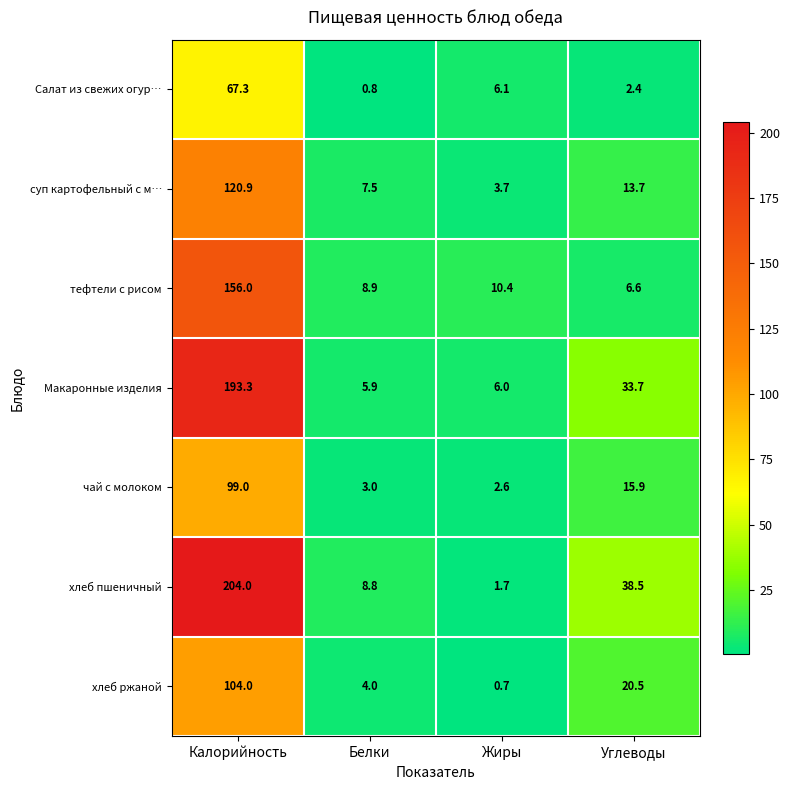

Is it true that Макаронные изделия equals 193.3 at Калорийность?

True